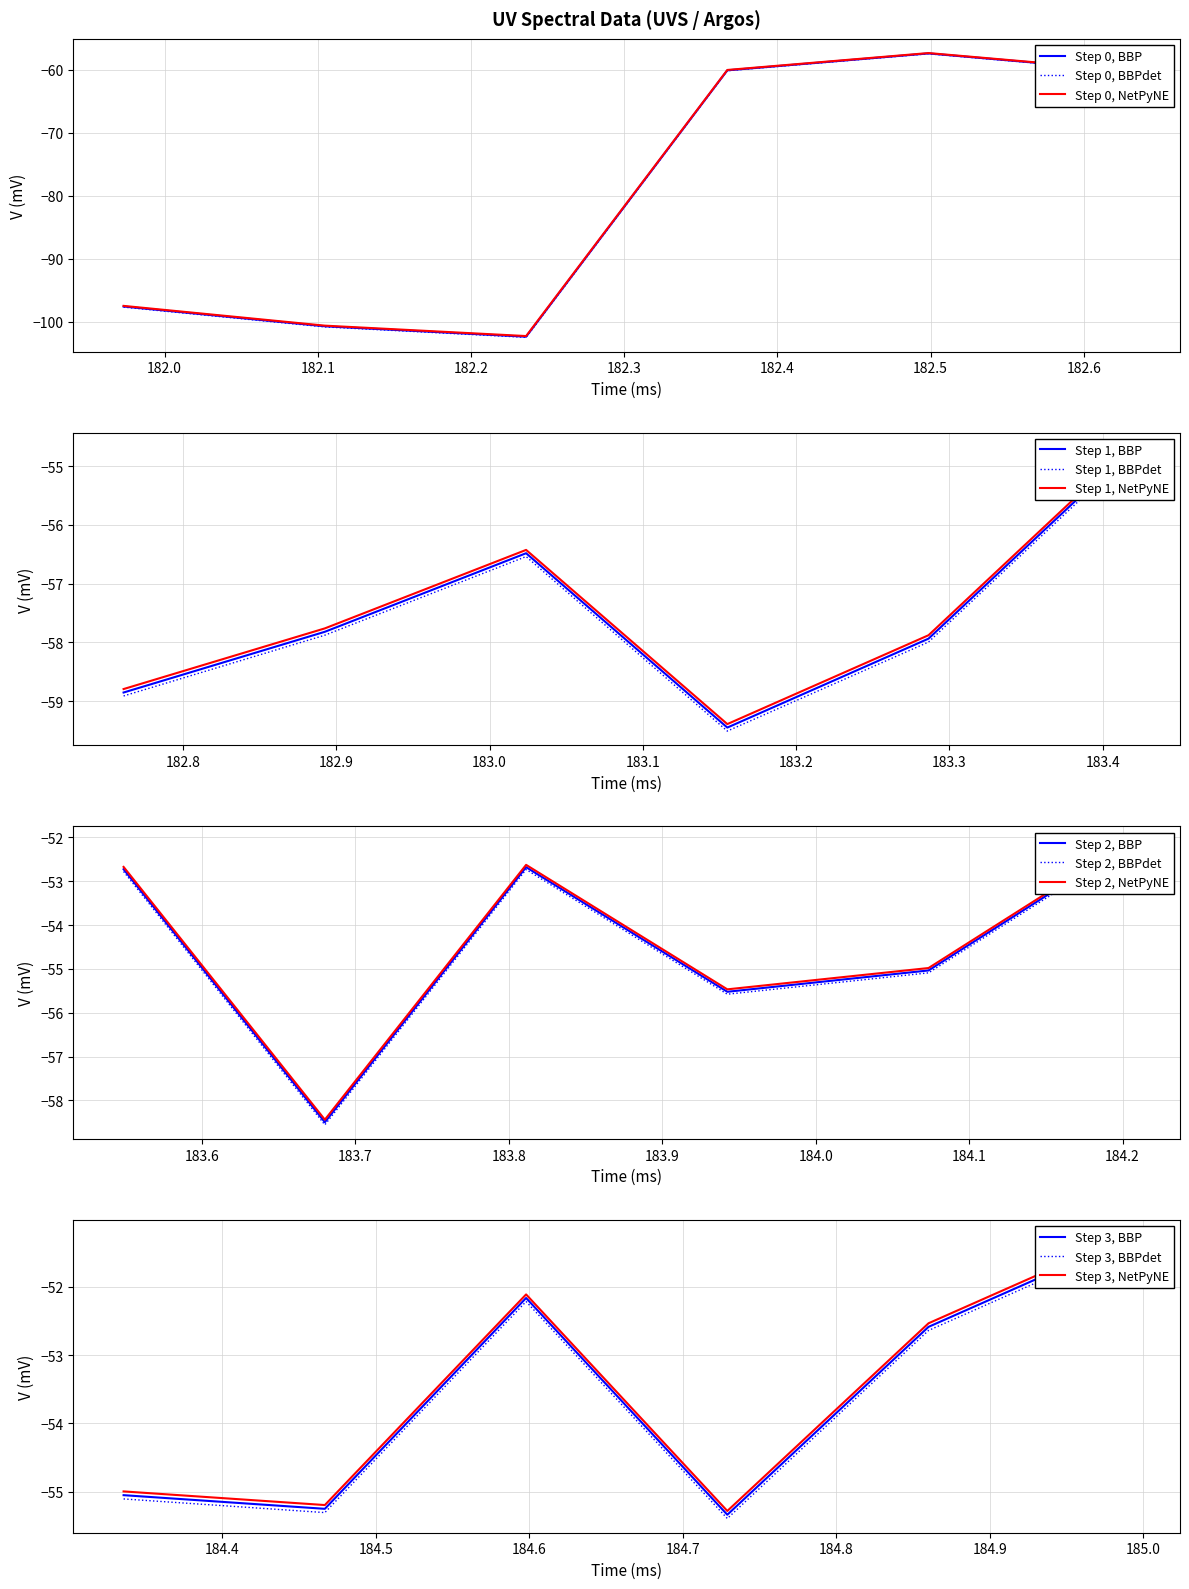

True or false: the data has more than 1 interior local peaks.

True